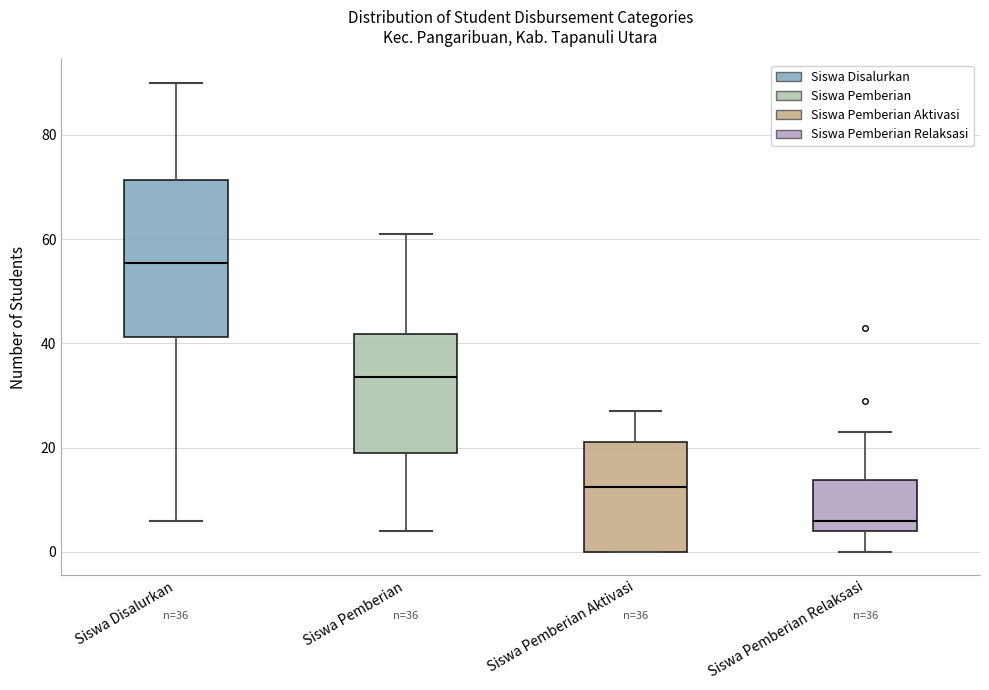

Which box's median line is the lowest?

Siswa Pemberian Relaksasi